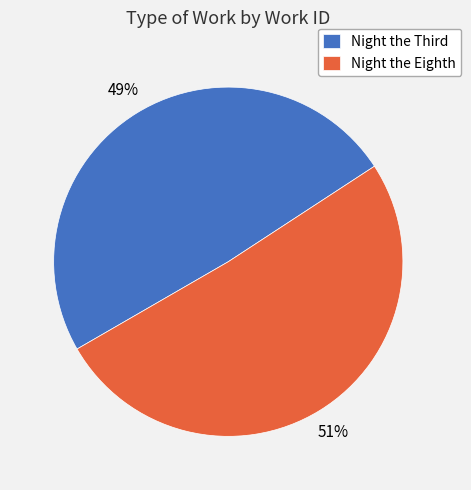

Which category accounts for the majority?

Night the Eighth